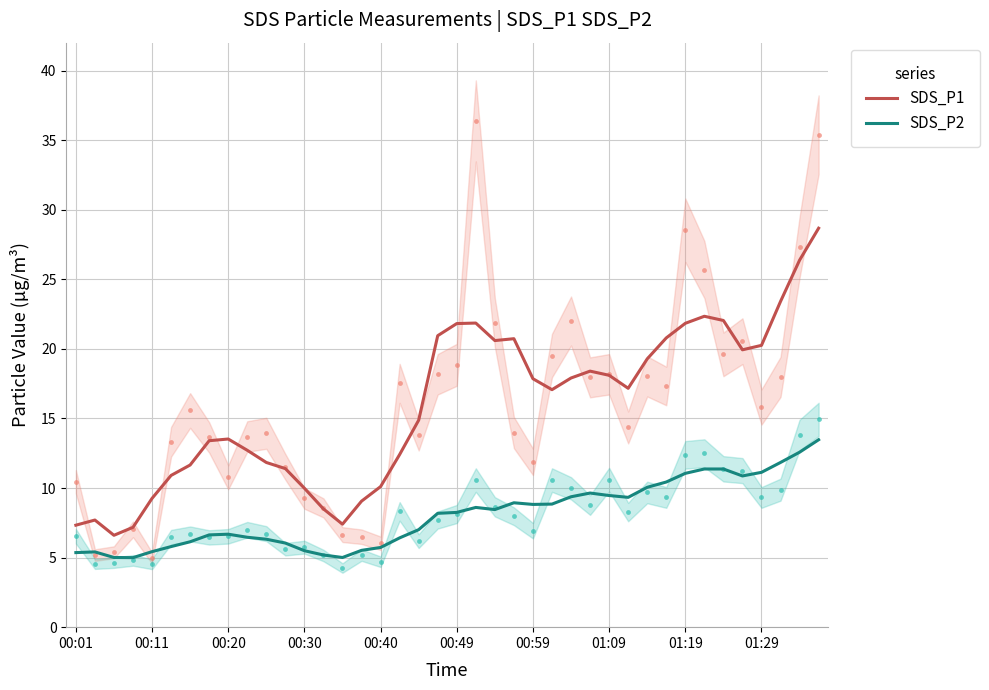

True or false: SDS_P1 and SDS_P2 cross at least once.

False